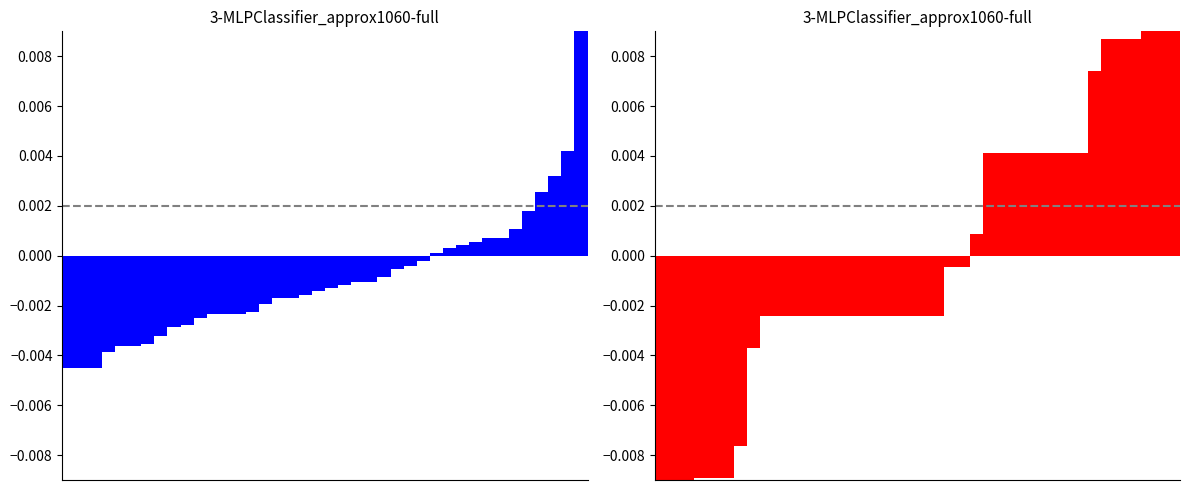

At how many categories does at least one series exceed 0?

16